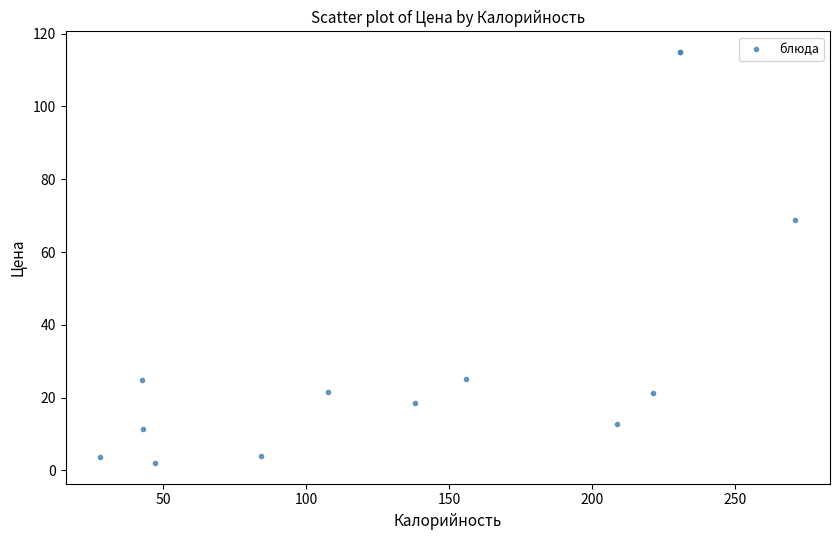

What Y value in the scatter plot is closest to 58?

68.8